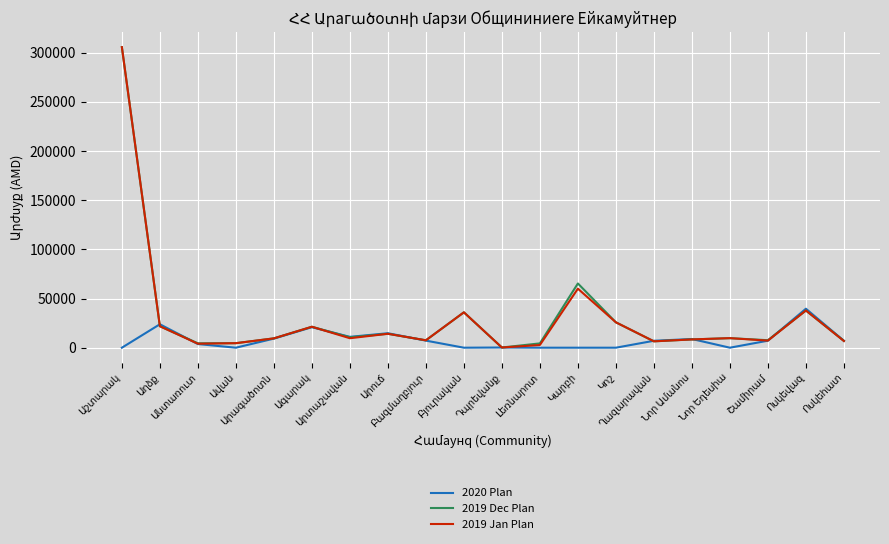

At which label is 2019 Jan Plan closest to 152938?

Կարբի